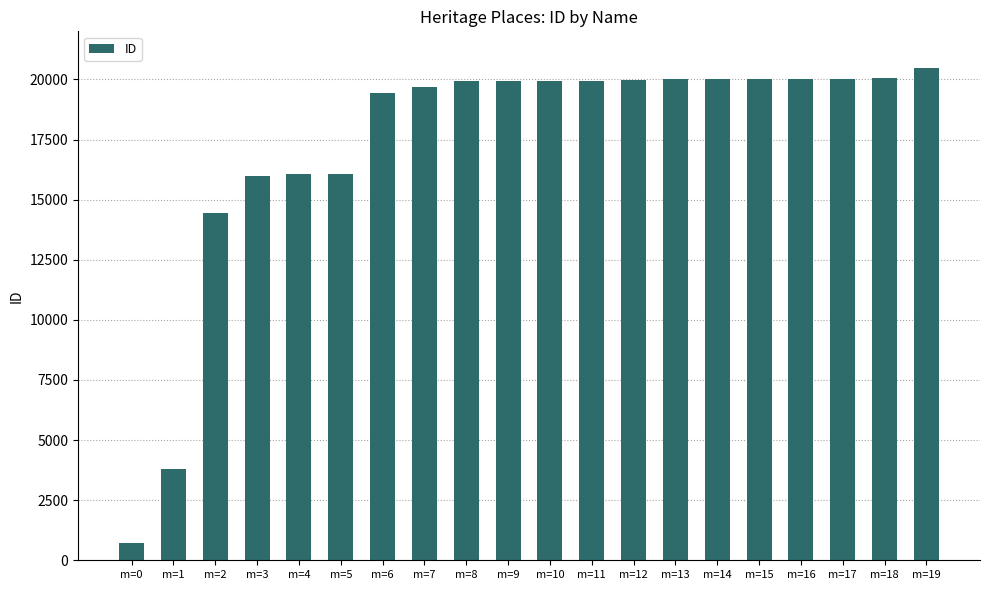

Is it true that the value at m=10 is 19940?

True